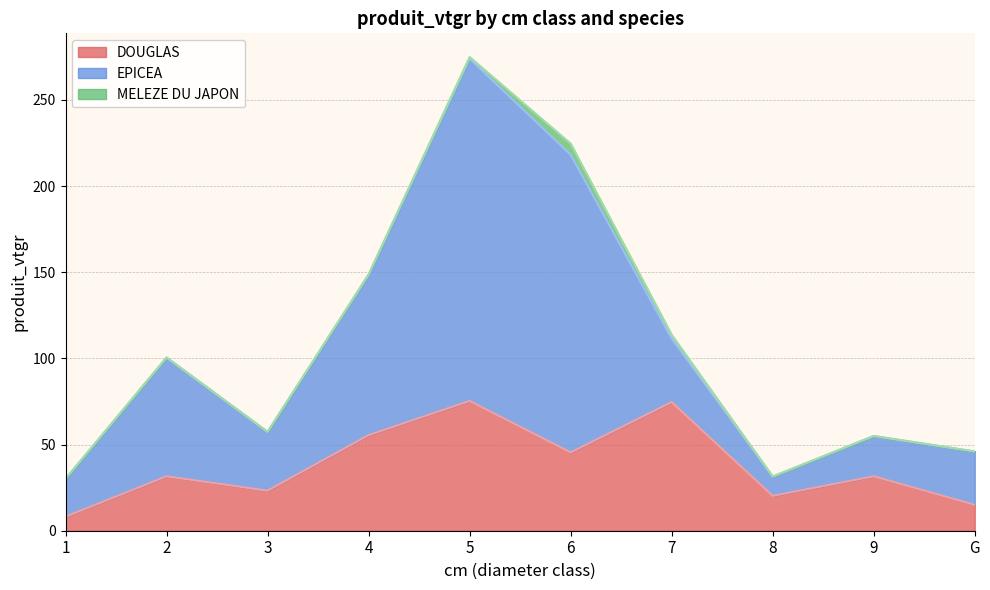

Between 8 and G, which series saw the biggest shift?

EPICEA